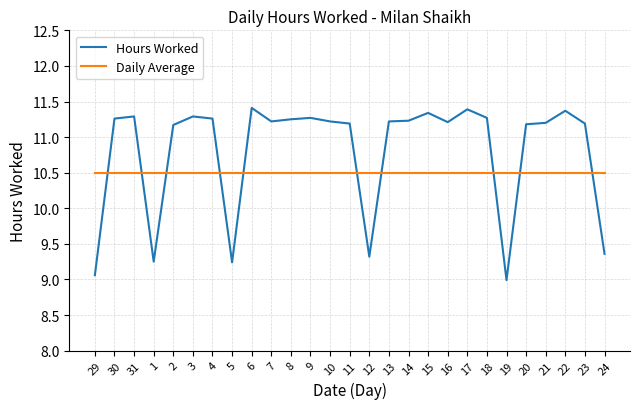

Does the chart have visible grid lines?

Yes